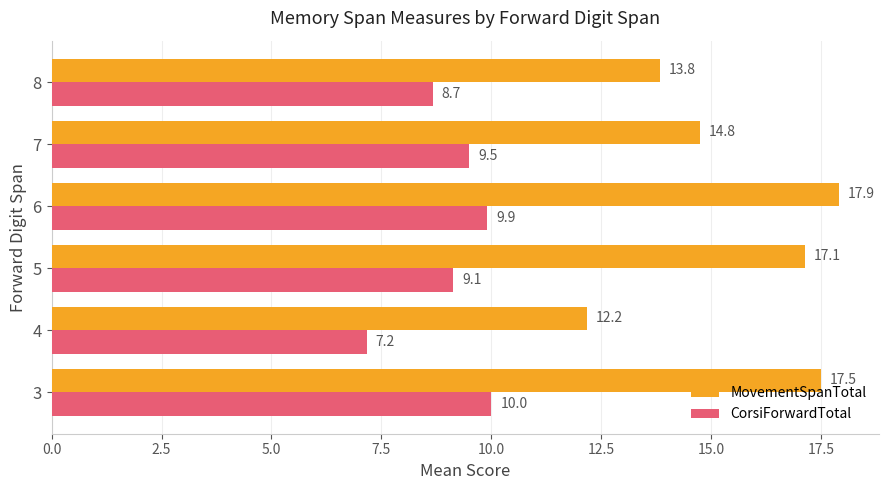

What is the difference between the maximum and minimum values in the MovementSpanTotal series?

5.7